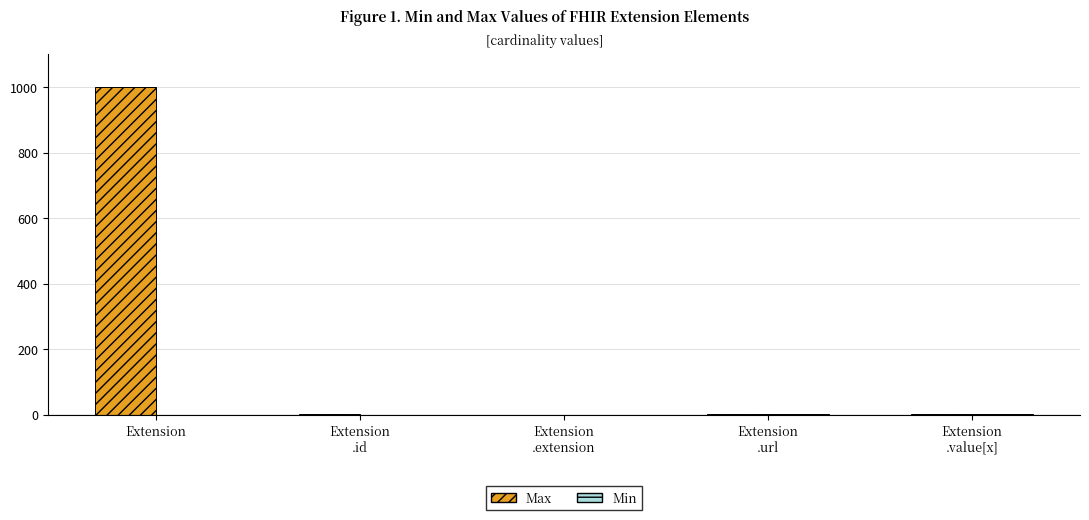

Between Extension and Extension
.url, which series saw the biggest shift?

Max